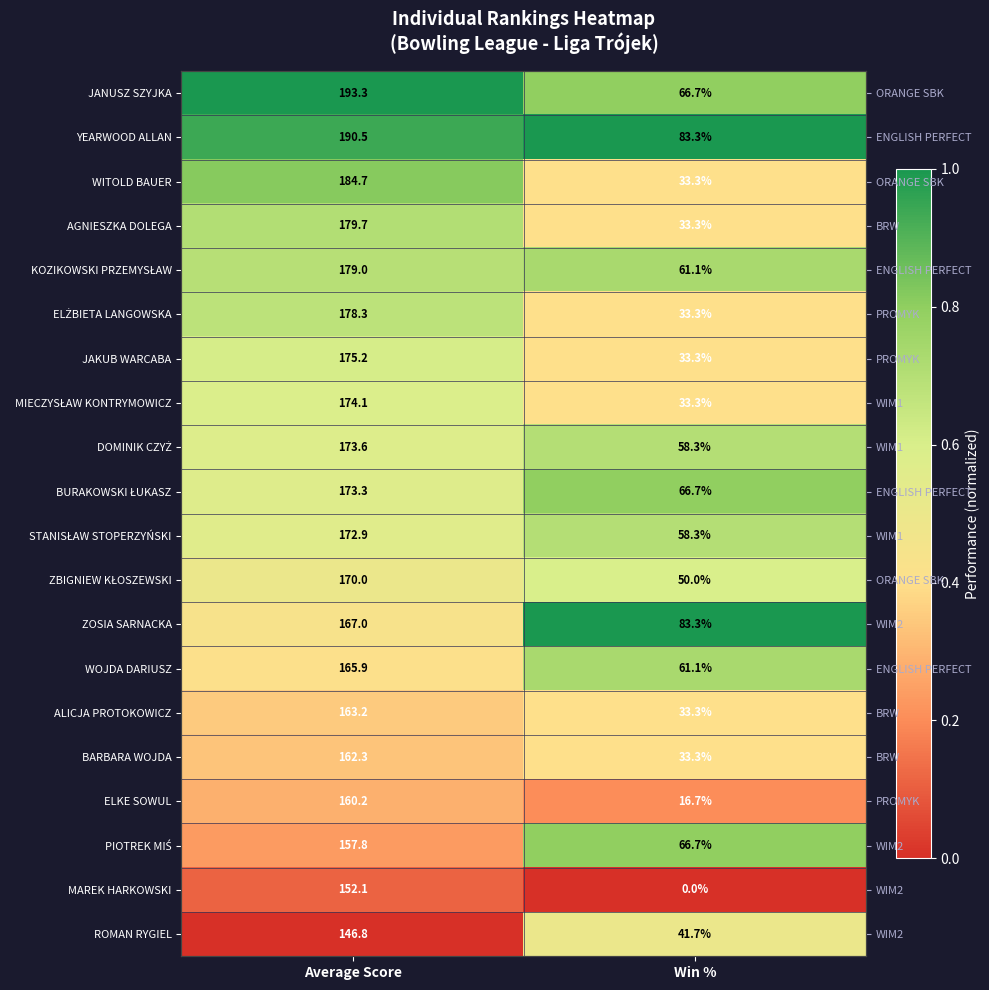

List the series in order of their peak value, lowest first.

MAREK HARKOWSKI, ELKE SOWUL, ALICJA PROTOKOWICZ, BARBARA WOJDA, ROMAN RYGIEL, MIECZYSŁAW KONTRYMOWICZ, ZBIGNIEW KŁOSZEWSKI, JAKUB WARCABA, ELŻBIETA LANGOWSKA, DOMINIK CZYŻ, STANISŁAW STOPERZYŃSKI, AGNIESZKA DOLEGA, KOZIKOWSKI PRZEMYSŁAW, WOJDA DARIUSZ, BURAKOWSKI ŁUKASZ, PIOTREK MIŚ, WITOLD BAUER, JANUSZ SZYJKA, YEARWOOD ALLAN, ZOSIA SARNACKA